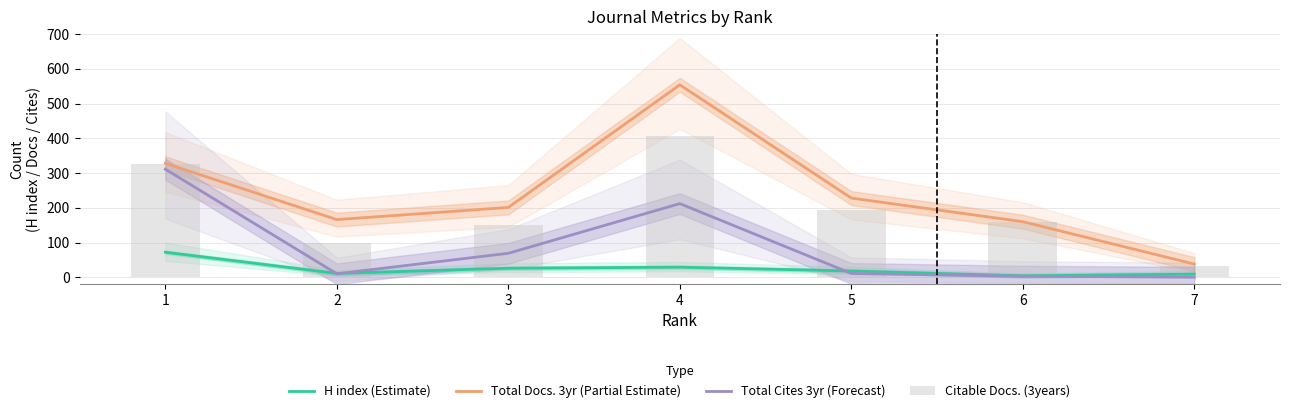

Is the value of Total Docs. 3yr (Partial Estimate) at 6 greater than the value of H index (Estimate) at 2?

Yes